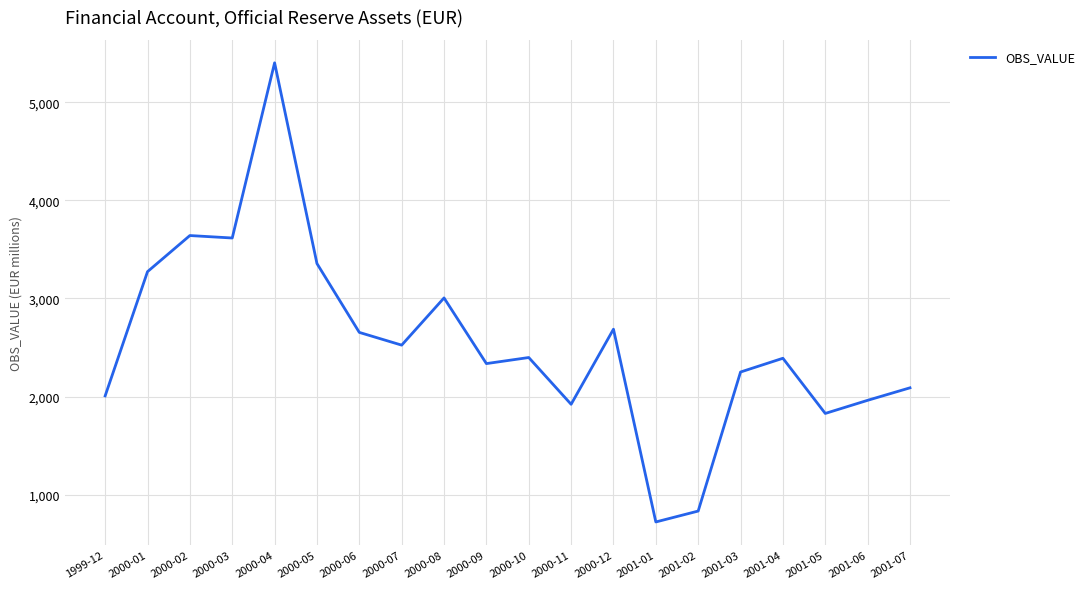

True or false: the data shows 1348.1 at 2000-05.

False